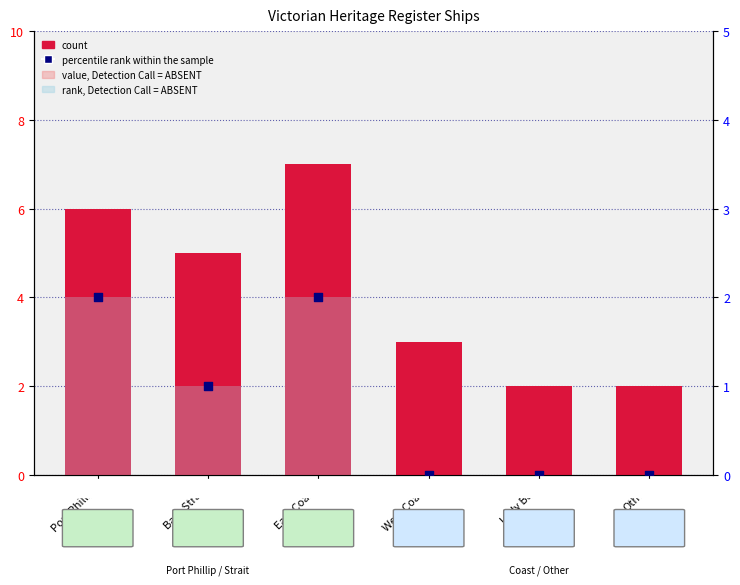

At how many categories does at least one series exceed 2?

4